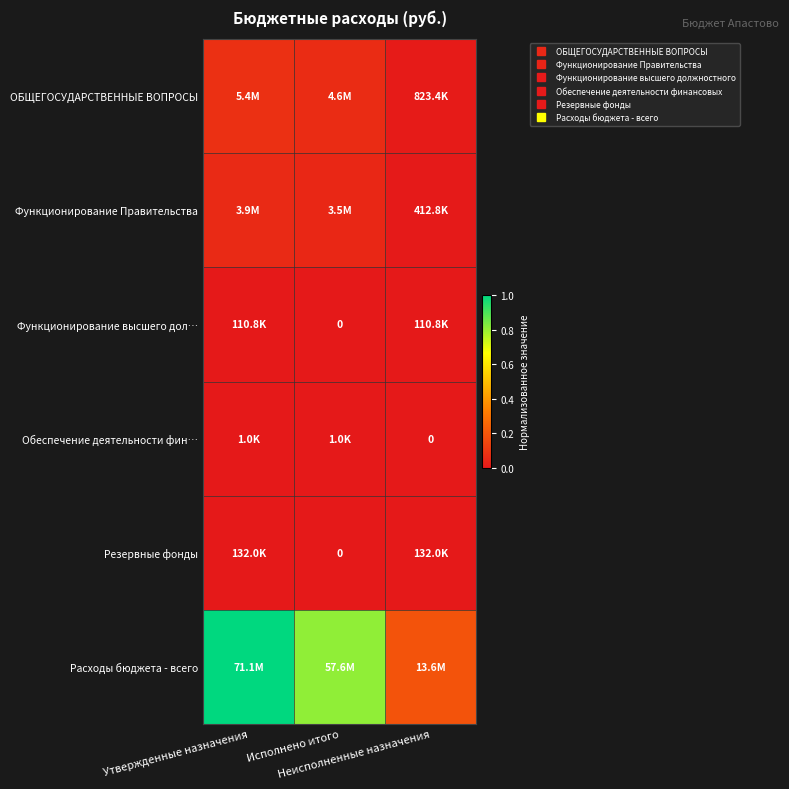

What is the total value across all series at Исполнено итого?

0.9